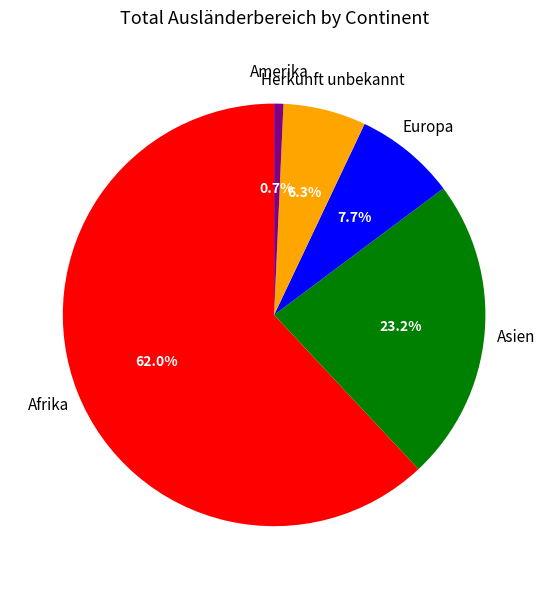

How many segments does this pie chart have?

5